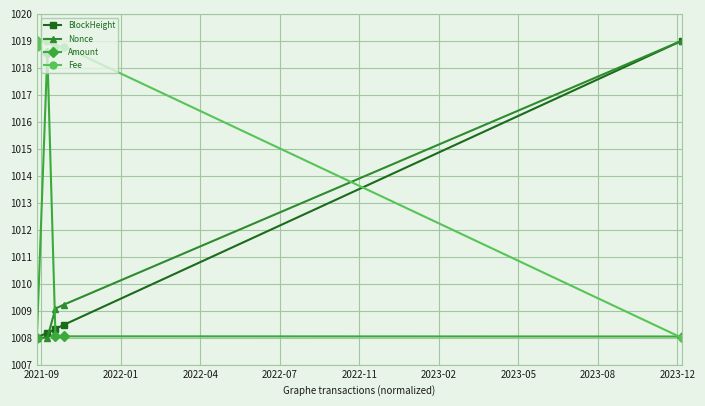

What is the value of the Amount point at the 4th from the left?

1008.0